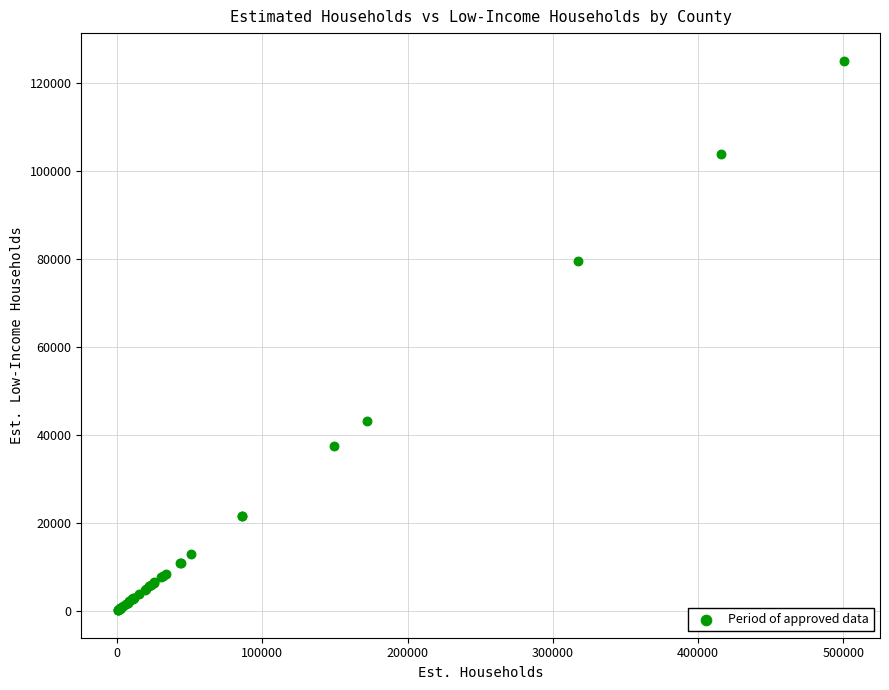

What Y value in the scatter plot is closest to 62589?

79429.5